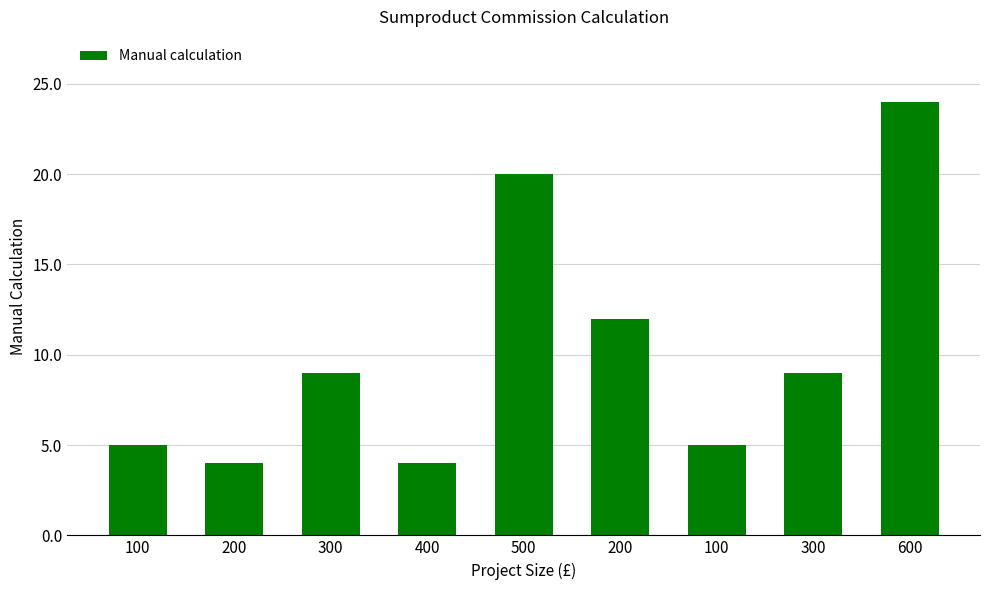

How many bars are there in total?

9